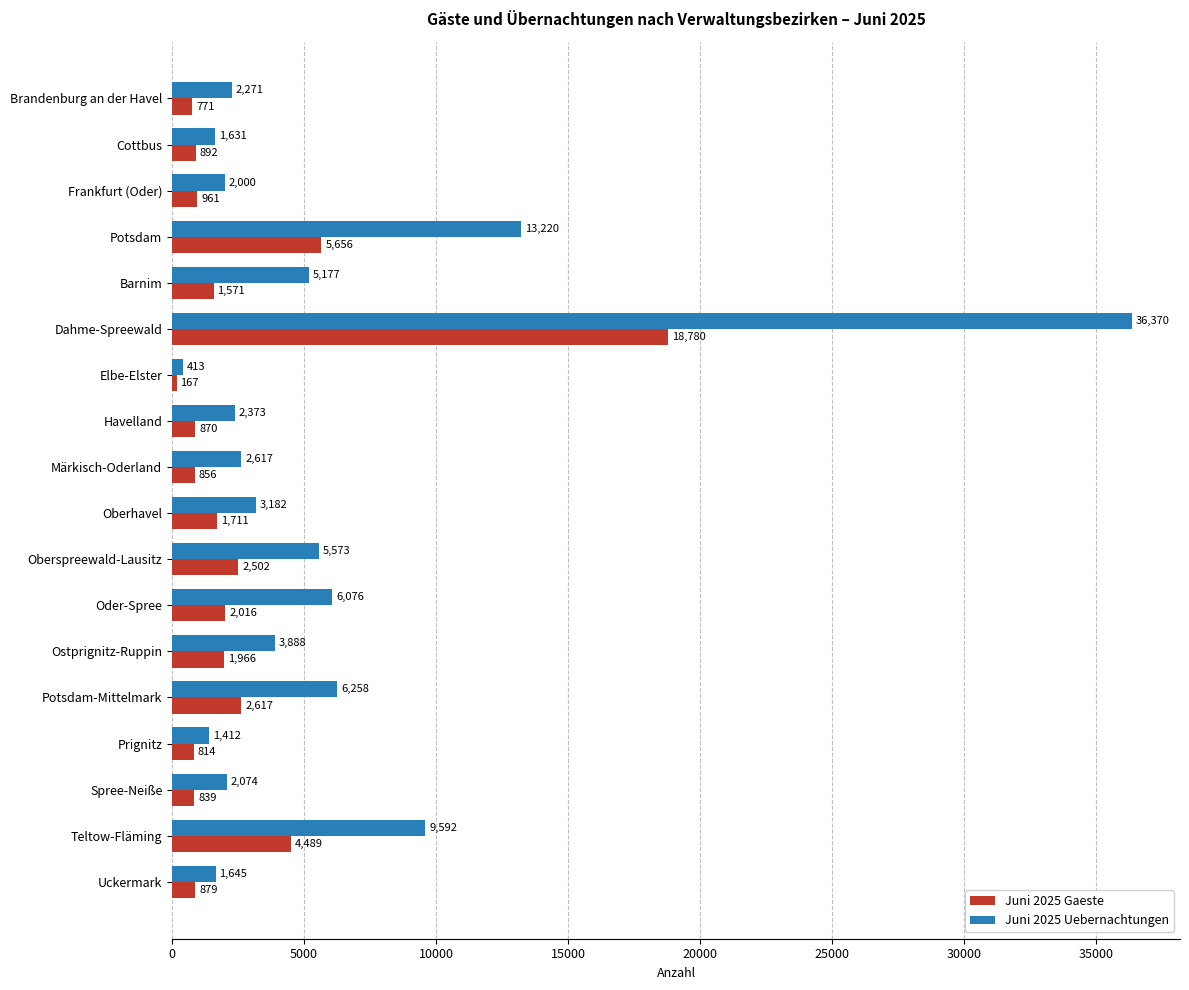

What is the spread (max minus min) of values at Oberhavel?

1471